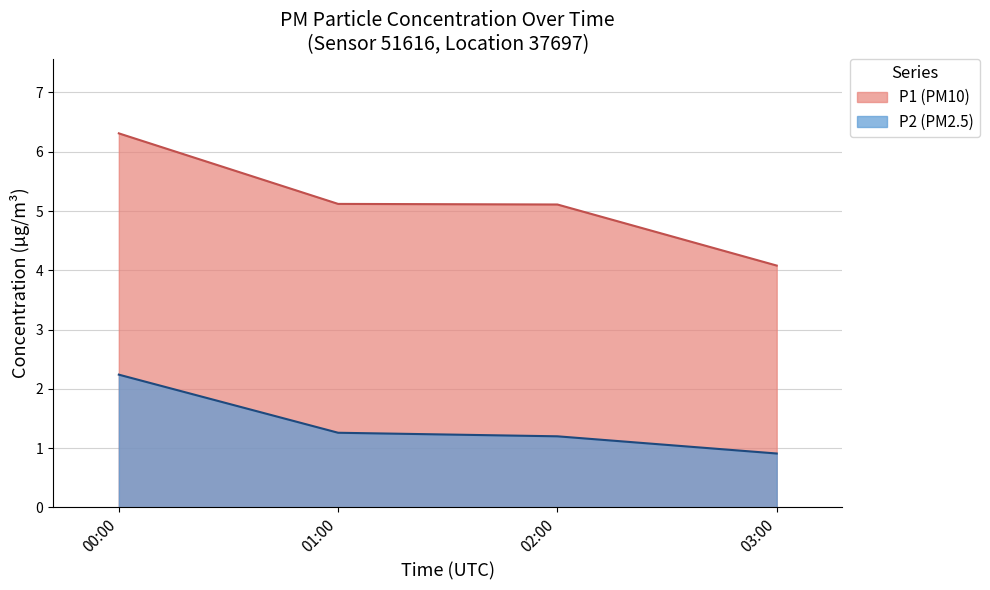

Count the number of data series in this chart.

2